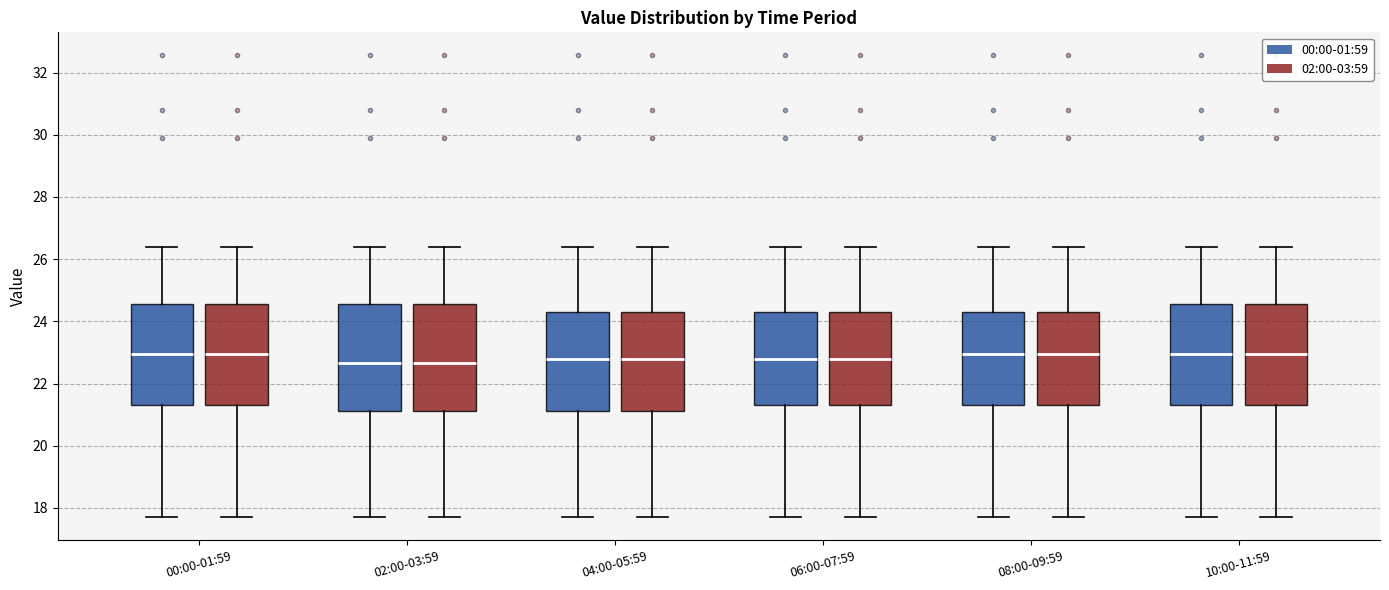

Reading left to right, transcribe this box plot: for each box, give where its median line is, the range the box spans, and where its two whiskers end, as read against the y-axis. The values are not printed on the chart, so give them approximately, as read against the axis.

00:00-01:59 (00:00-01:59): median 23.0, box 21.4 to 24.6, whiskers 17.8 to 26.4
00:00-01:59 (02:00-03:59): median 23.0, box 21.4 to 24.6, whiskers 17.8 to 26.4
02:00-03:59 (00:00-01:59): median 22.6, box 21.2 to 24.6, whiskers 17.8 to 26.4
02:00-03:59 (02:00-03:59): median 22.6, box 21.2 to 24.6, whiskers 17.8 to 26.4
04:00-05:59 (00:00-01:59): median 22.8, box 21.2 to 24.4, whiskers 17.8 to 26.4
04:00-05:59 (02:00-03:59): median 22.8, box 21.2 to 24.4, whiskers 17.8 to 26.4
06:00-07:59 (00:00-01:59): median 22.8, box 21.4 to 24.4, whiskers 17.8 to 26.4
06:00-07:59 (02:00-03:59): median 22.8, box 21.4 to 24.4, whiskers 17.8 to 26.4
08:00-09:59 (00:00-01:59): median 23.0, box 21.4 to 24.4, whiskers 17.8 to 26.4
08:00-09:59 (02:00-03:59): median 23.0, box 21.4 to 24.4, whiskers 17.8 to 26.4
10:00-11:59 (00:00-01:59): median 23.0, box 21.4 to 24.6, whiskers 17.8 to 26.4
10:00-11:59 (02:00-03:59): median 23.0, box 21.4 to 24.6, whiskers 17.8 to 26.4